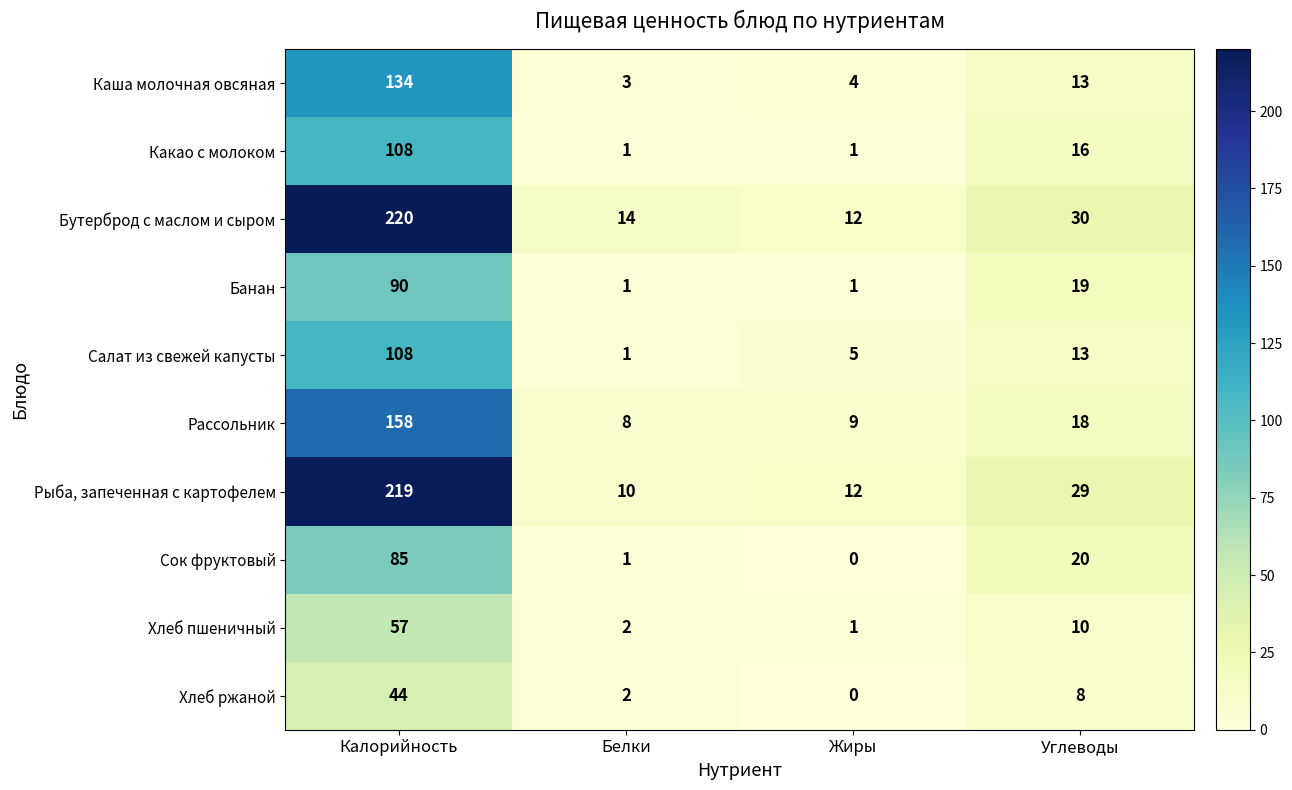

List the labels in order of Сок фруктовый value, largest first.

Калорийность, Углеводы, Белки, Жиры